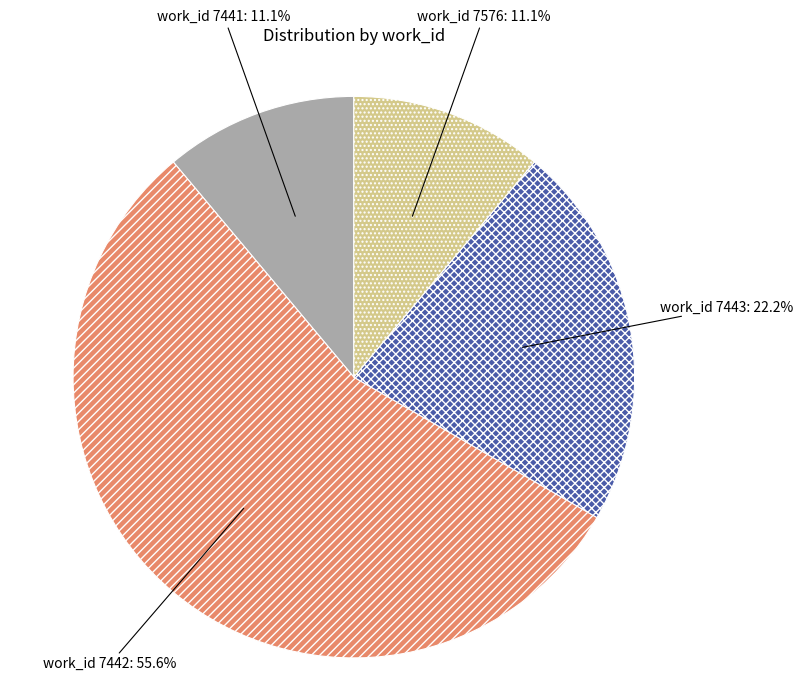

Is there a majority slice in this chart?

Yes